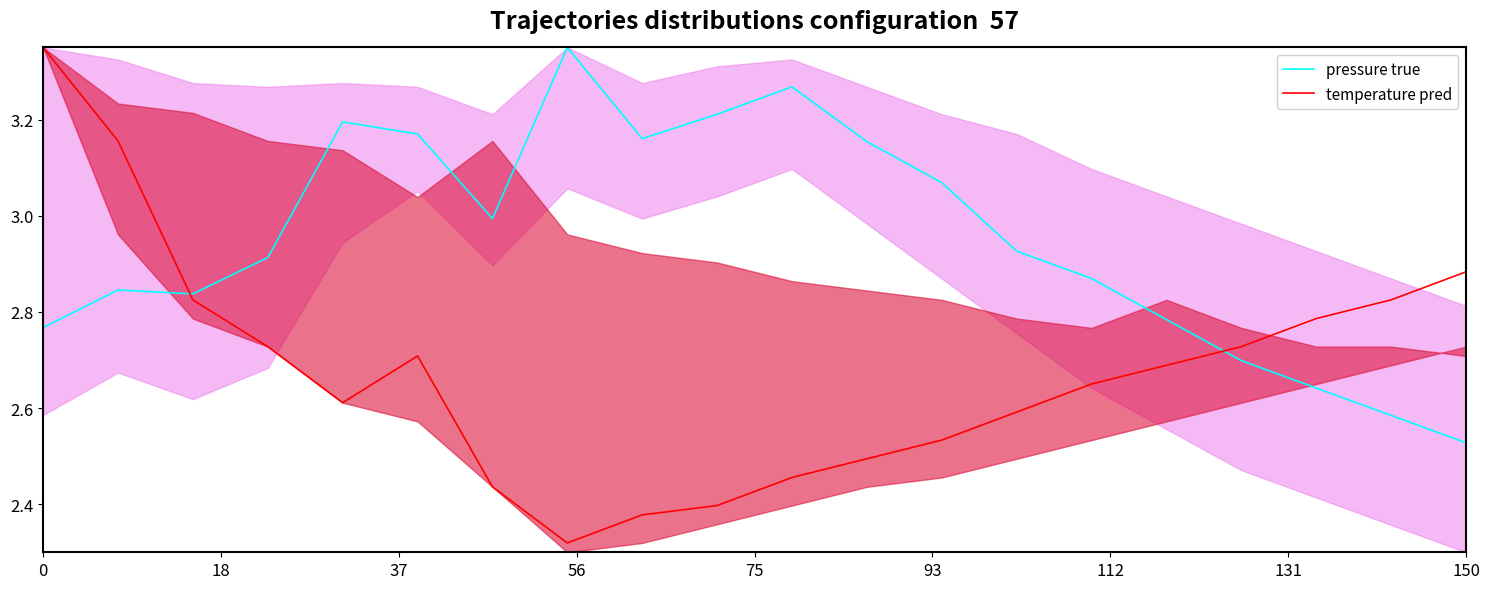

What are all the series names shown in the legend?

pressure true, temperature pred